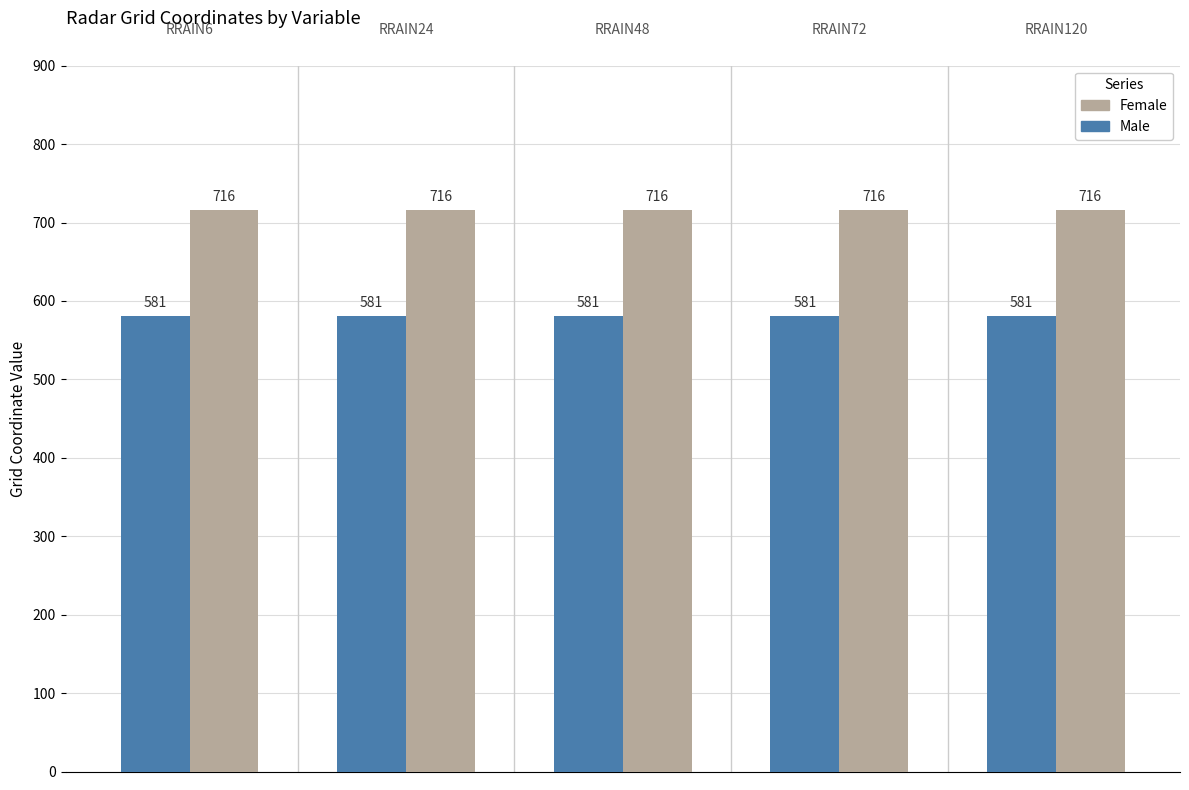

Rank the series by their maximum value, from highest to lowest.

Female, Male